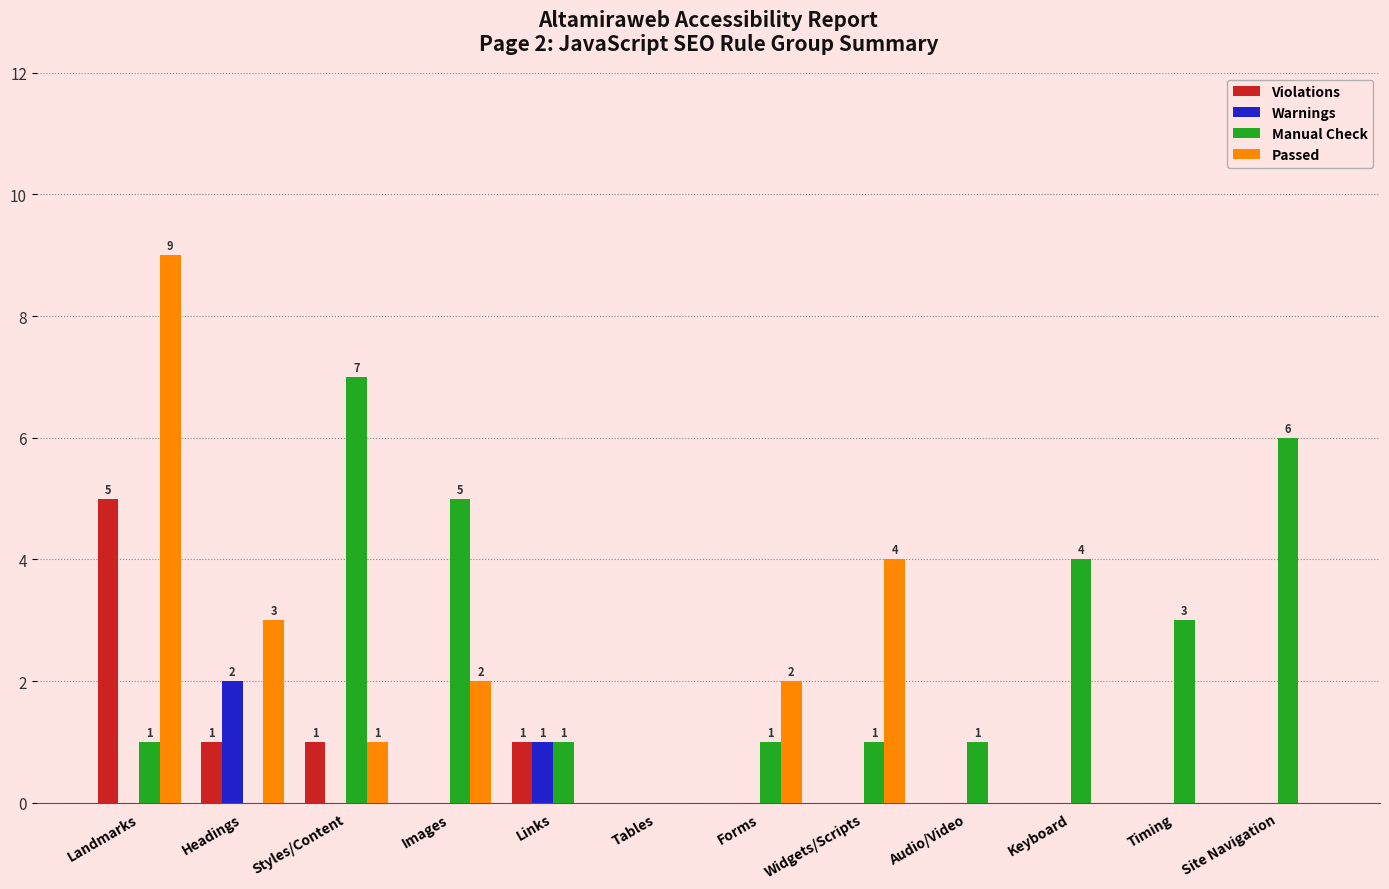

Count the Passed values in the range 0 to 3.

10